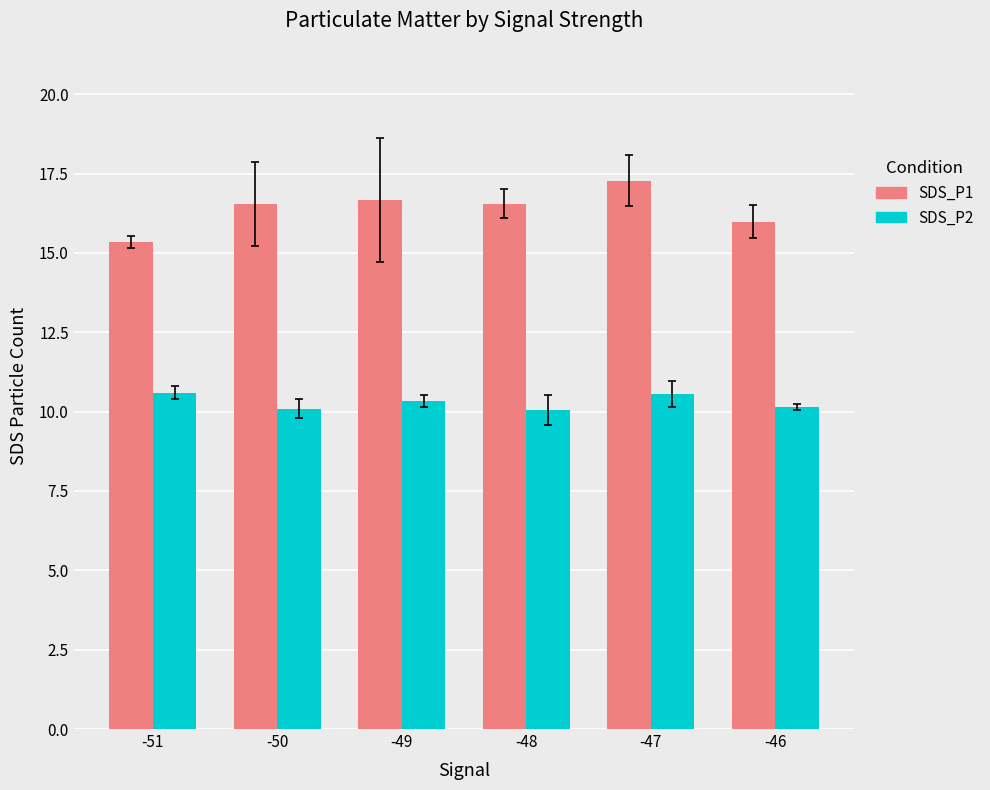

What is the difference between the highest and lowest values at -49?

6.3